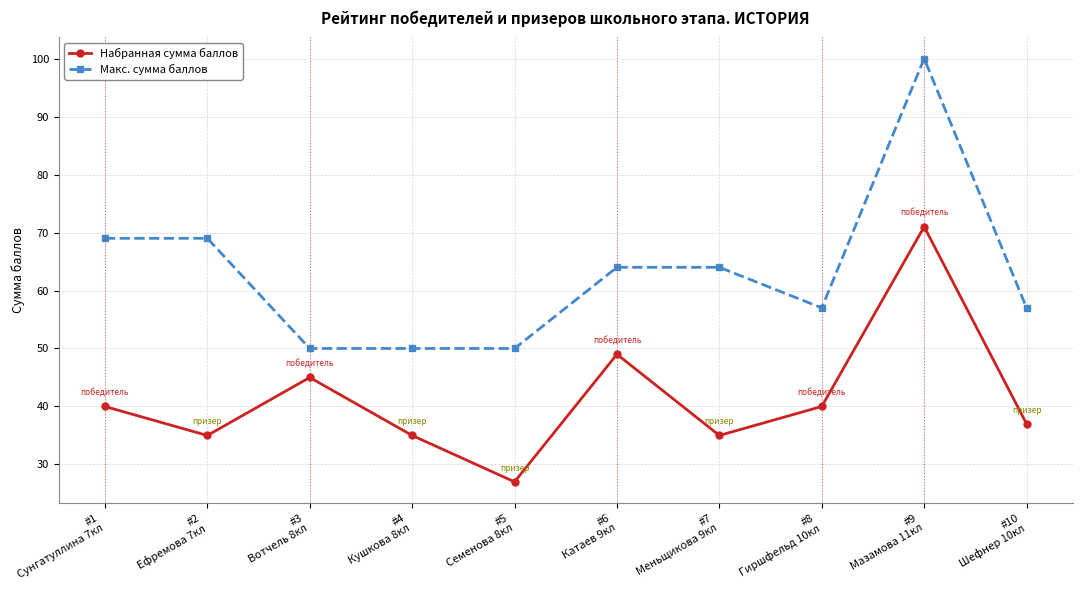

The value of Макс. сумма баллов at #8
Гиршфельд 10кл is 57. True or false?

True